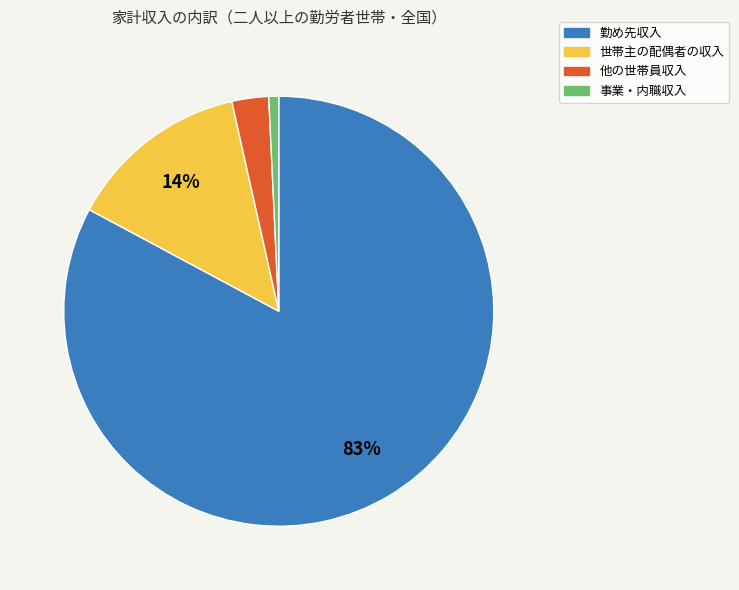

Do 事業・内職収入 and 勤め先収入 together represent more than half of the pie?

Yes